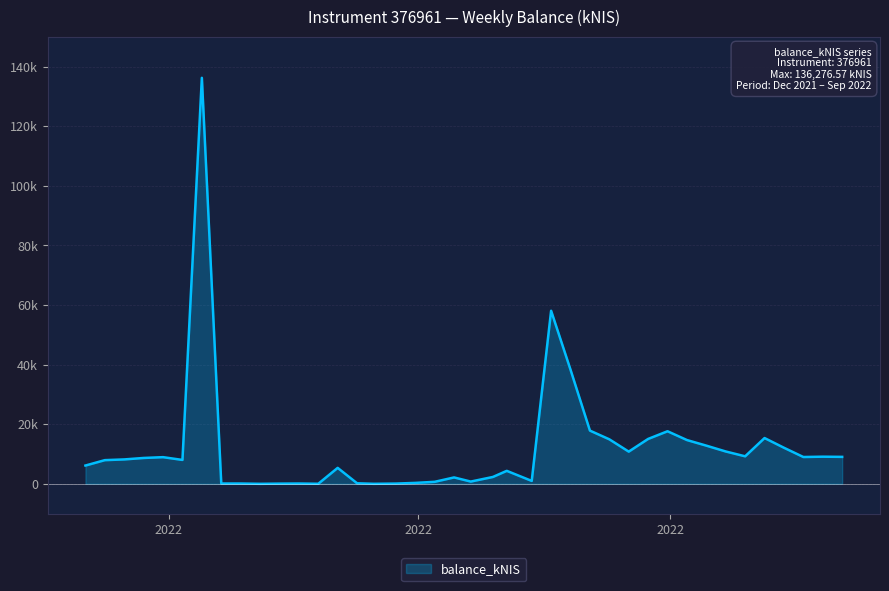

Does the chart display data point markers on the line(s)?

No